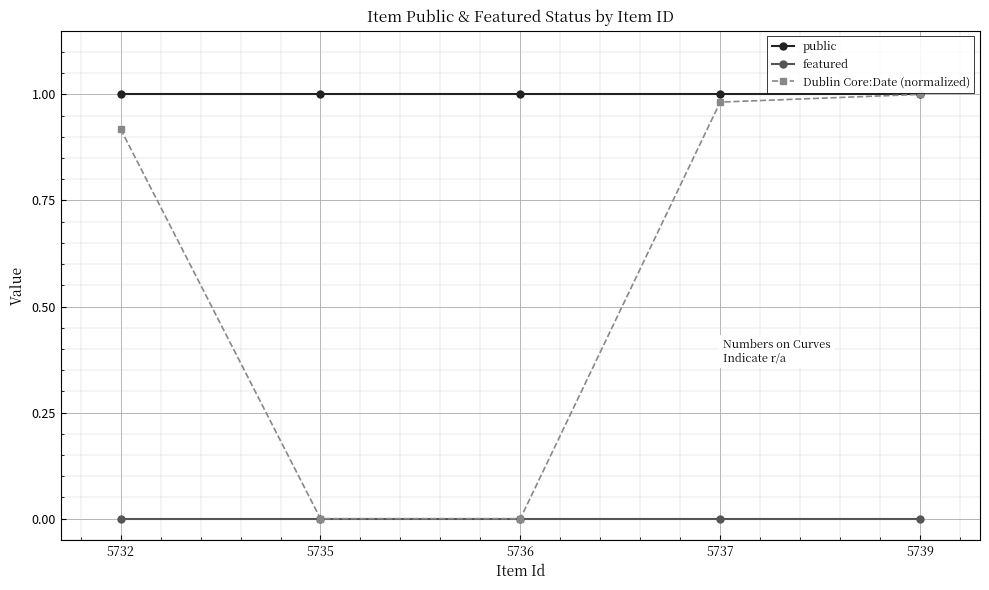

Which series has the widest spread of values?

Dublin Core:Date (normalized)